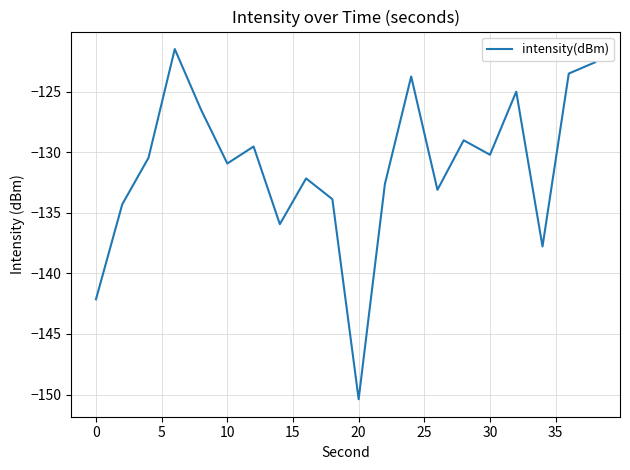

What is the minimum value shown in the chart?

-150.4